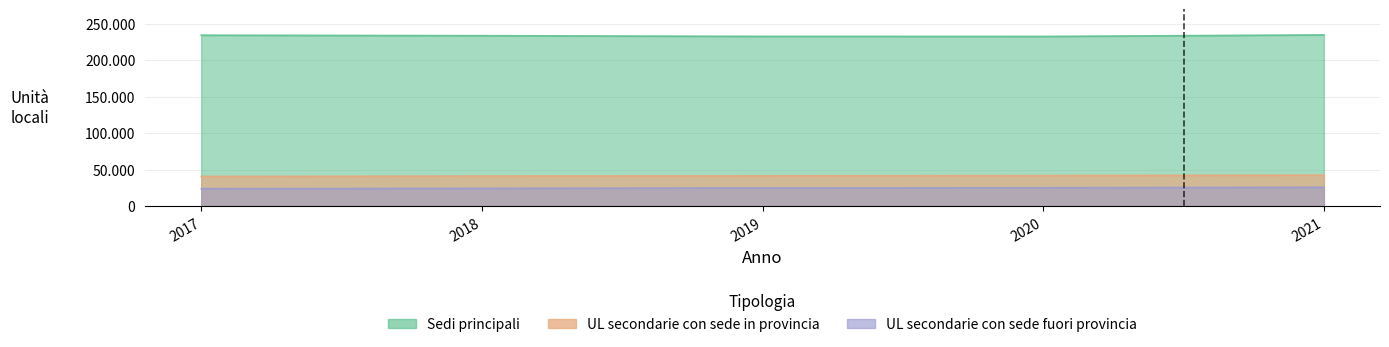

What is the value of the Sedi principali point at the 4th from the left?

232476